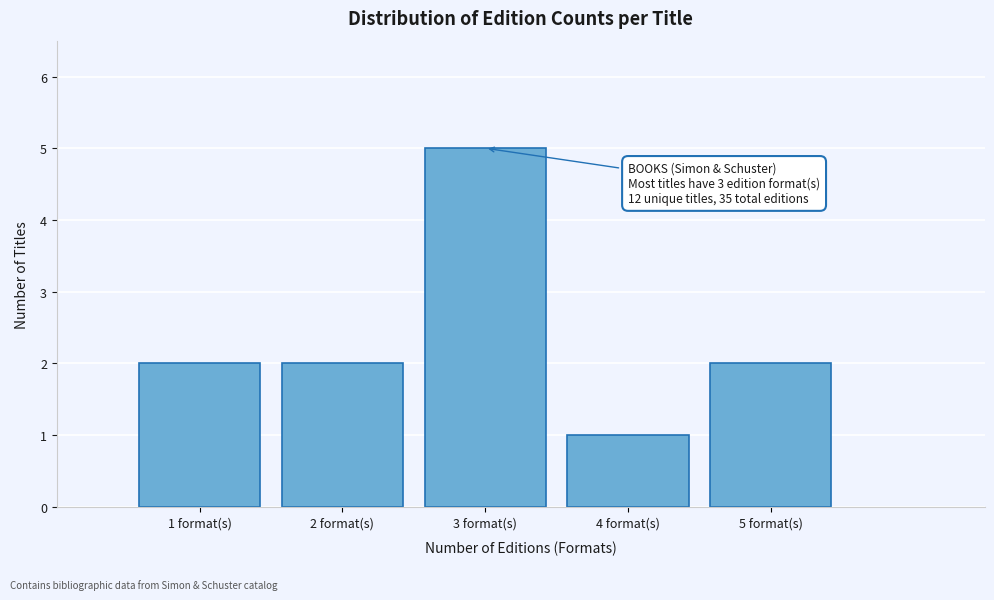

Reading left to right, extract all data points from this chart.

1 format(s)=2	2 format(s)=2	3 format(s)=5	4 format(s)=1	5 format(s)=2